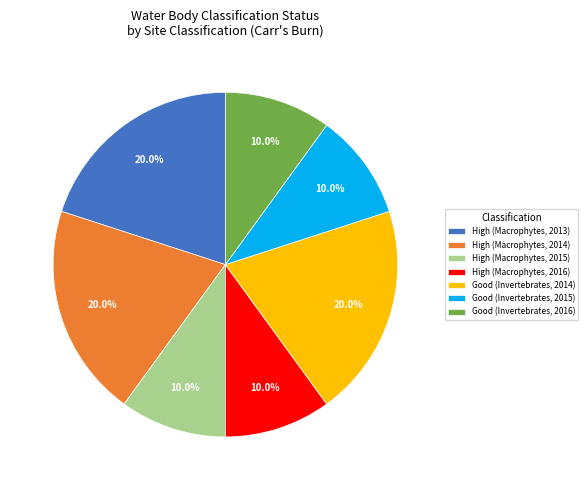

Combined, what portion of the pie is Good (Invertebrates, 2015) and High (Macrophytes, 2014)?

30.0%